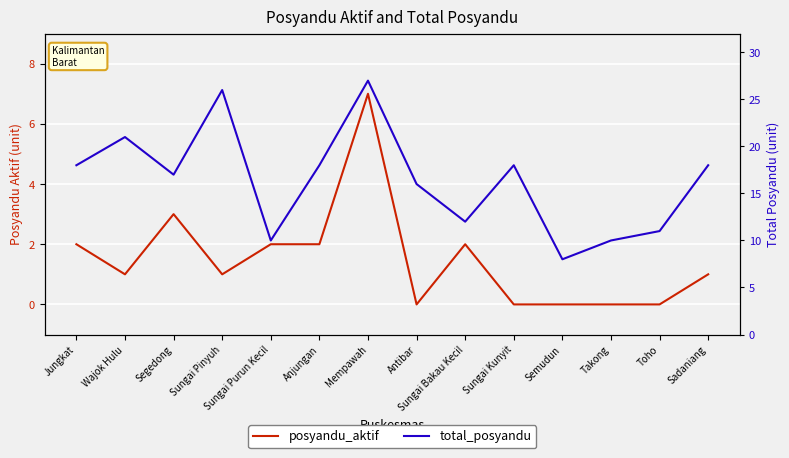

How many lines are shown in the chart?

2